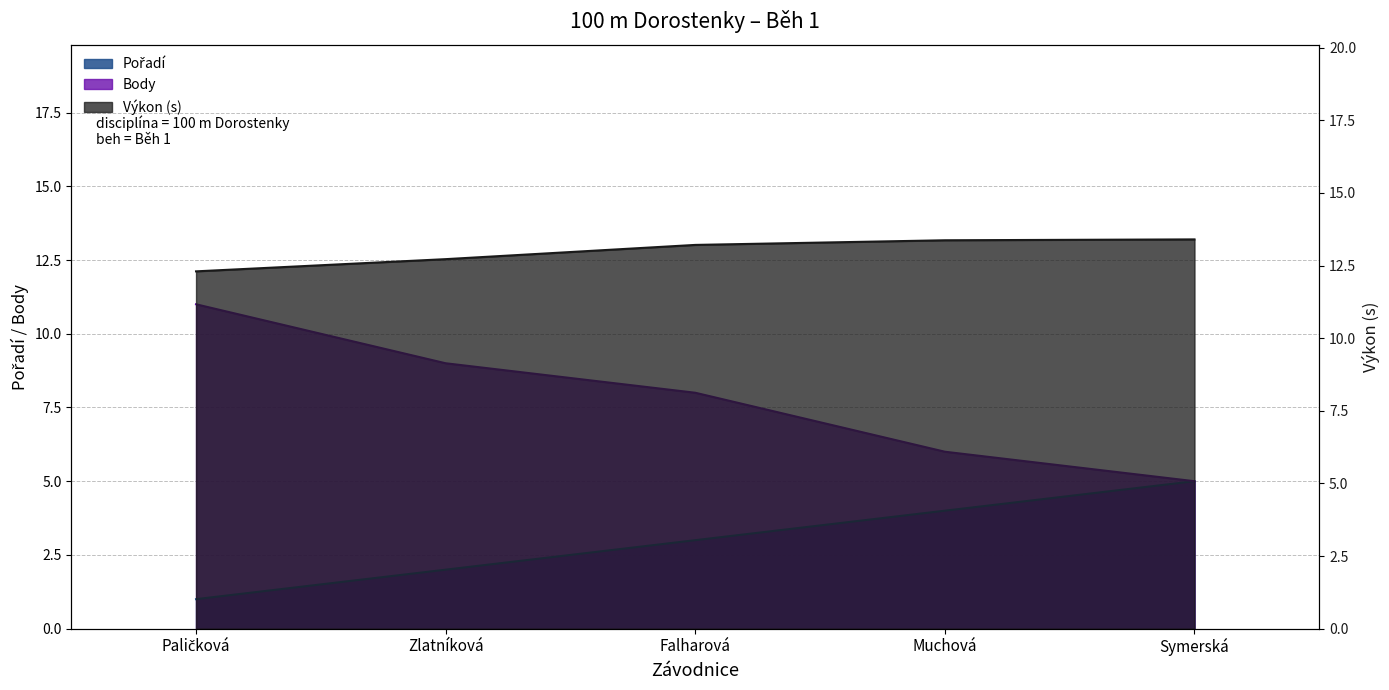

Rank the series by their average value, from lowest to highest.

Pořadí, Body, Výkon